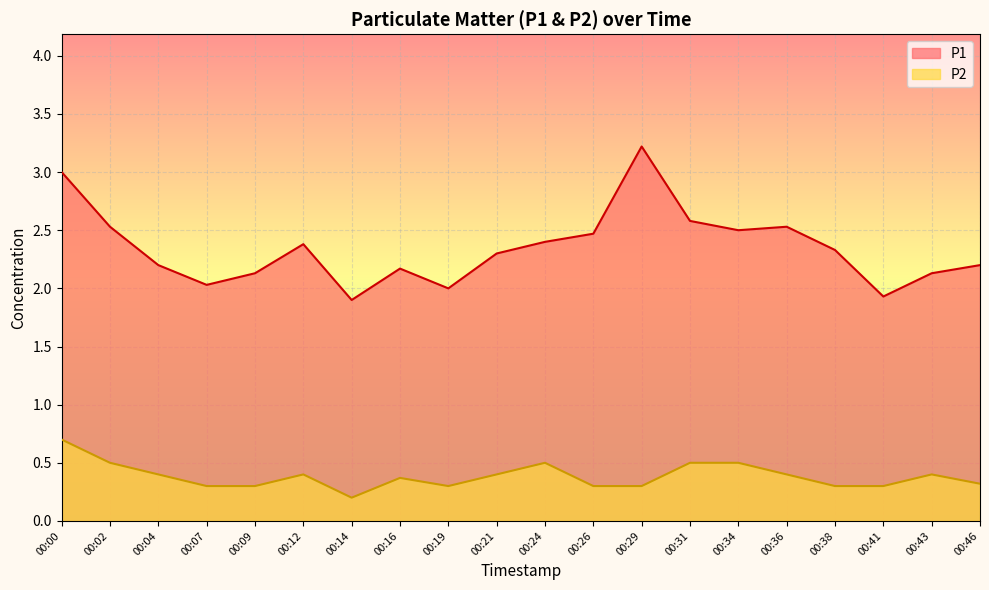

Is the value of P1 at 00:41 greater than the value of P2 at 00:14?

Yes